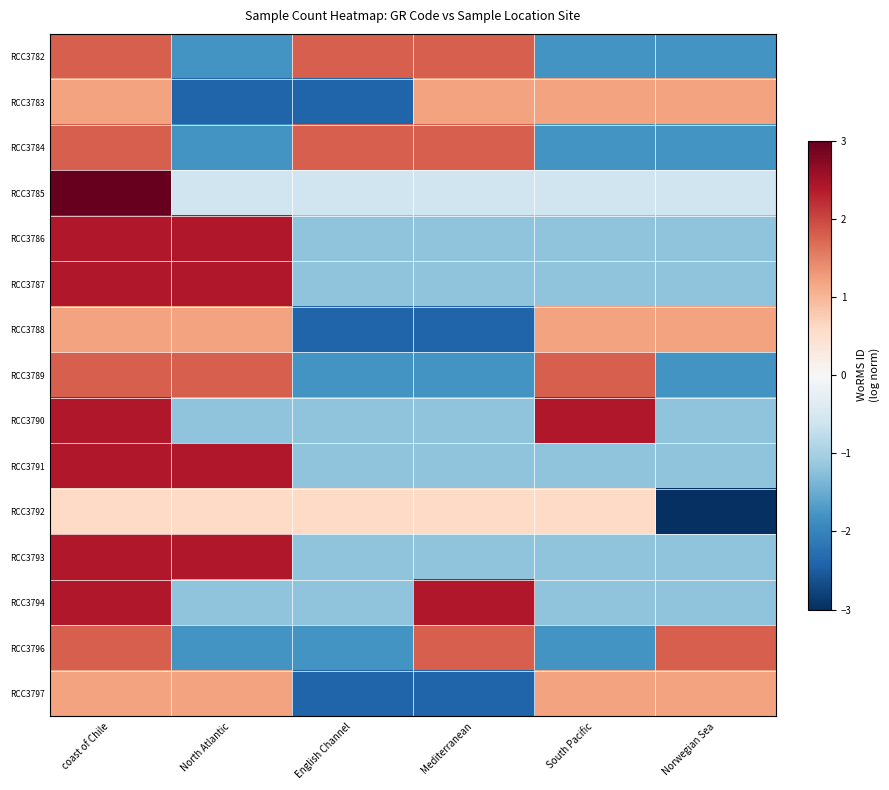

Between North Atlantic and Mediterranean, which is larger?

Mediterranean